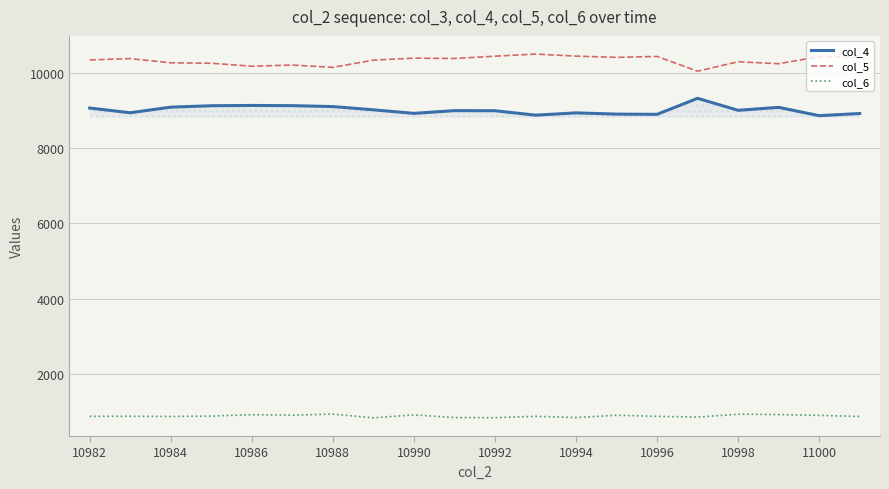

Which series has the largest total across all categories?

col_5